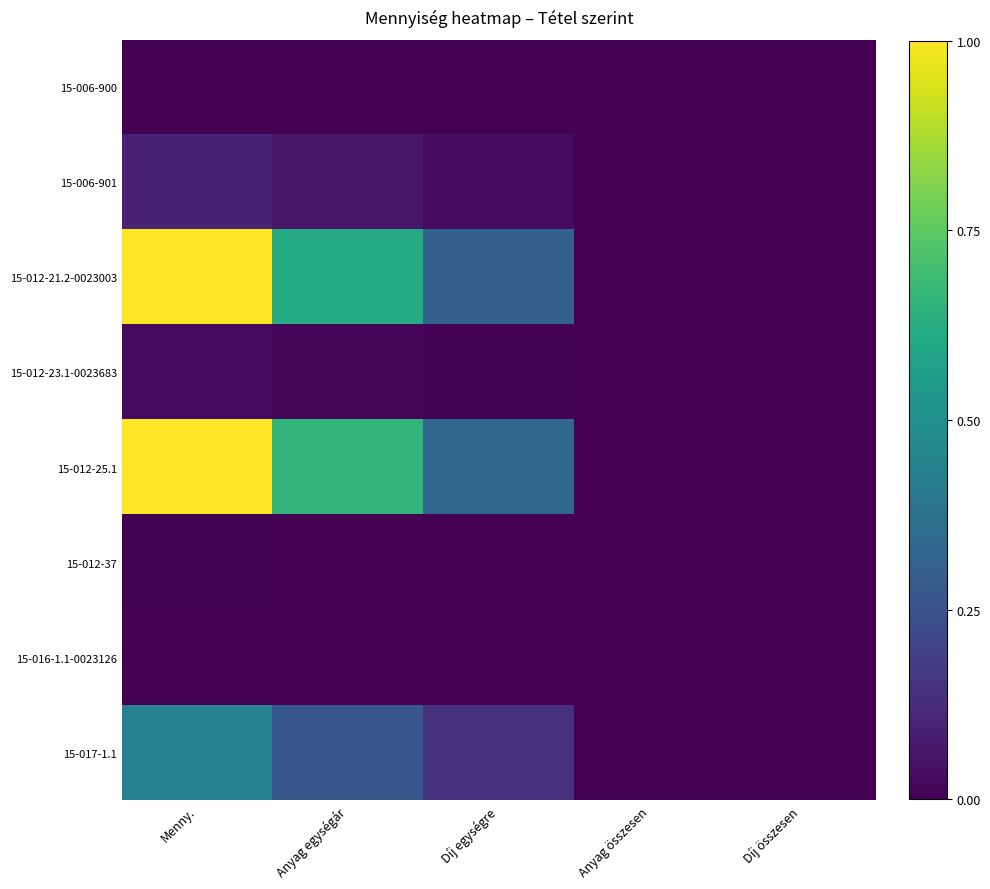

How many distinct data groups are displayed?

8